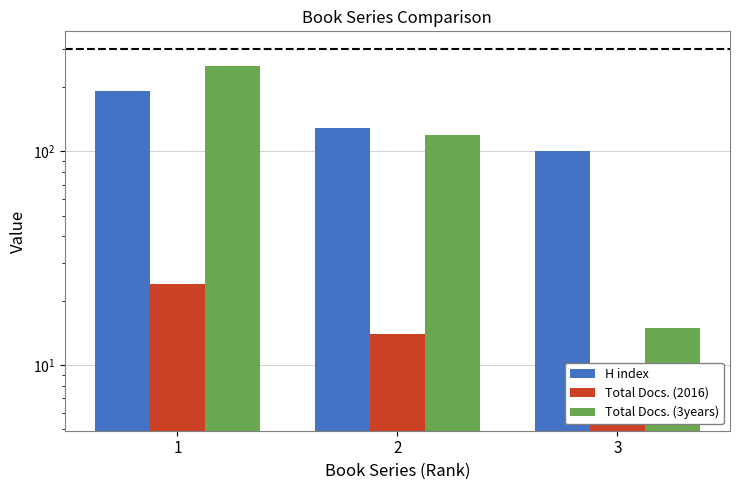

What is the spread (max minus min) of values at 2?

115